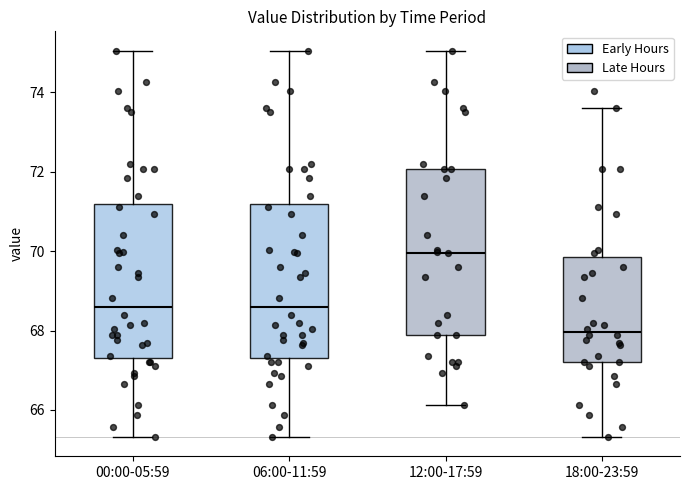

Reading left to right, read every box against the y-axis: the position of its median line, the range the box covers, and the ends of its whiskers. The values are not printed on the chart, so give them approximately, as read against the axis.

00:00-05:59: median 68.6, box 67.4 to 71.2, whiskers 65.4 to 75.0
06:00-11:59: median 68.6, box 67.4 to 71.2, whiskers 65.4 to 75.0
12:00-17:59: median 70.0, box 67.8 to 72.0, whiskers 66.2 to 75.0
18:00-23:59: median 68.0, box 67.2 to 69.8, whiskers 65.4 to 73.6